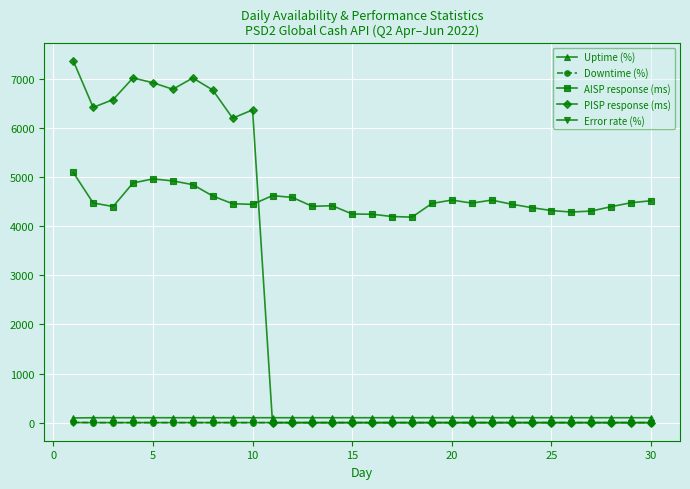

Count the number of data series in this chart.

5